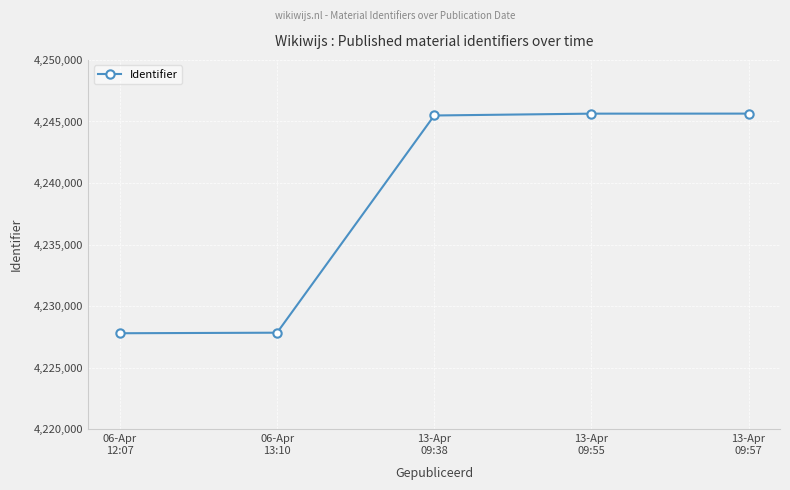

True or false: the data shows 4245639 at 13-Apr
09:57.

True